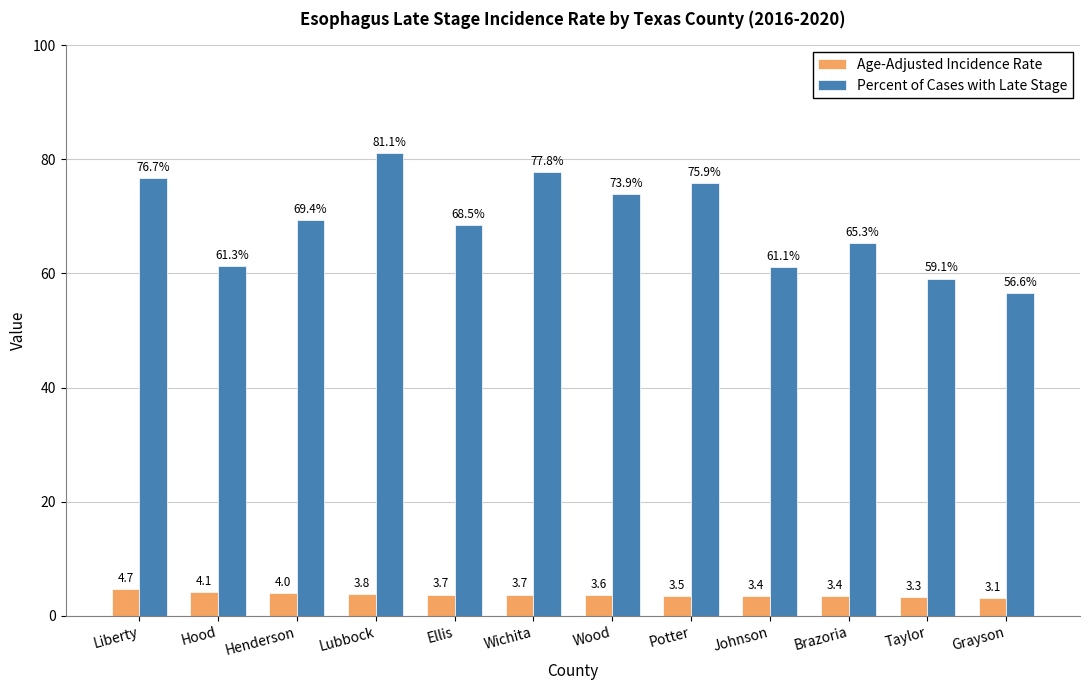

Is it true that Percent of Cases with Late Stage equals 68.5 at Ellis?

True